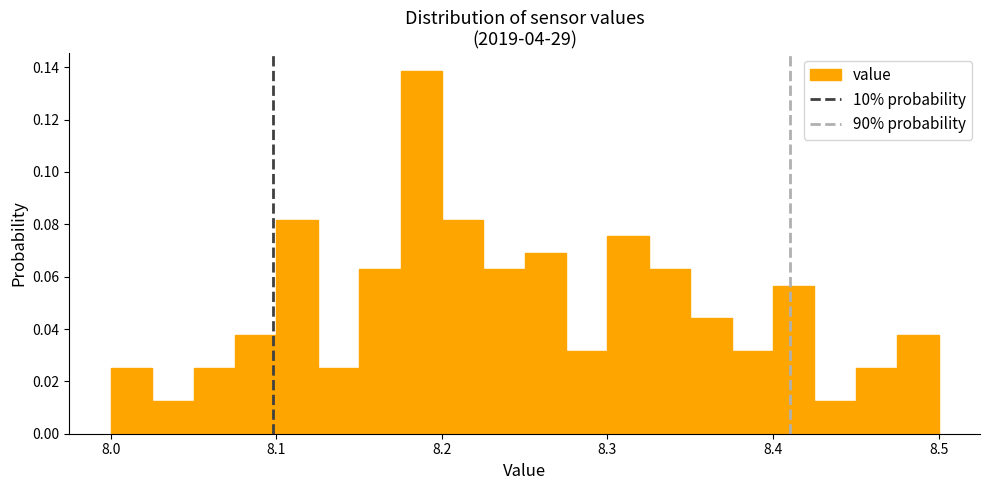

Read against the x-axis, roughly where is the centre of the tallest bar?

8.19